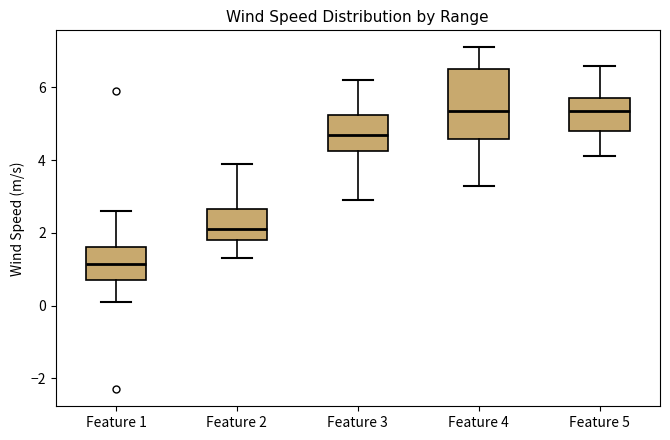

Where does the lower whisker of the box for Feature 3 end on the y-axis? The values are not printed on the chart, so give them approximately, as read against the axis.

3.0